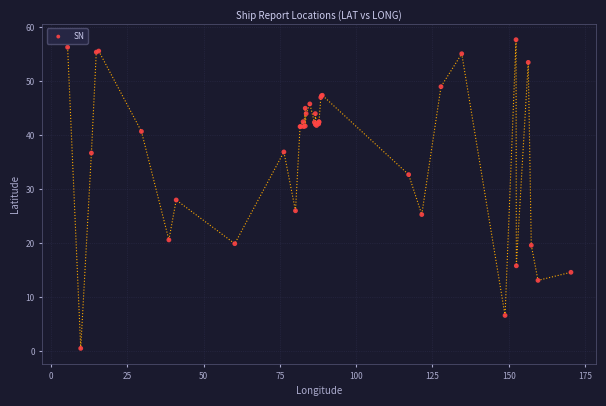

What Y value in the scatter plot is closest to 29?

28.0